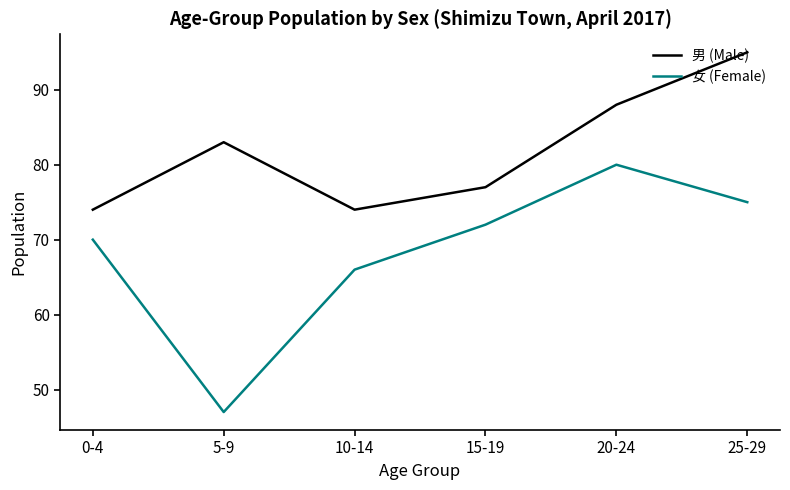

Reading right to left, transcribe all the data shown in this chart.

男 (Male): 95	88	77	74	83	74
女 (Female): 75	80	72	66	47	70